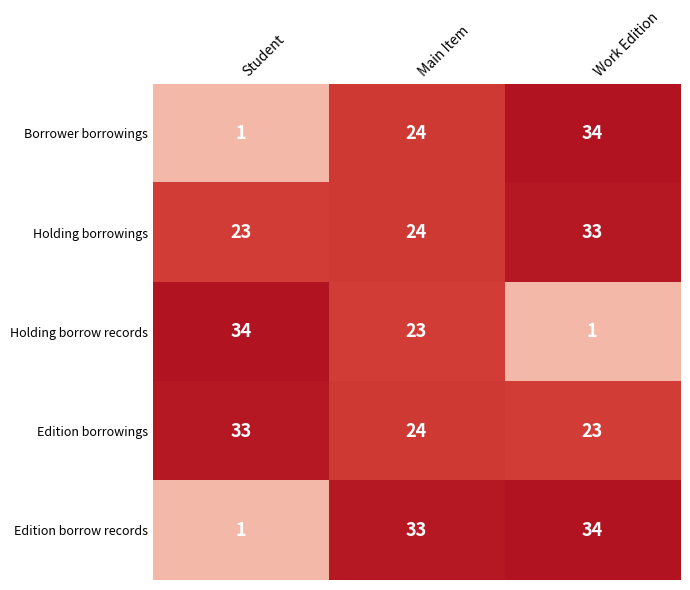

Where is Holding borrowings nearest to the value 28?

Main Item